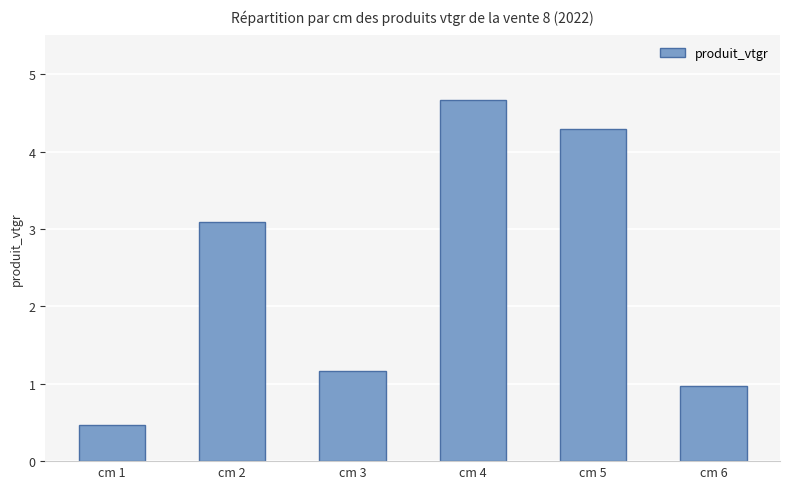

What is the change in value from cm 2 to cm 3?

-1.9